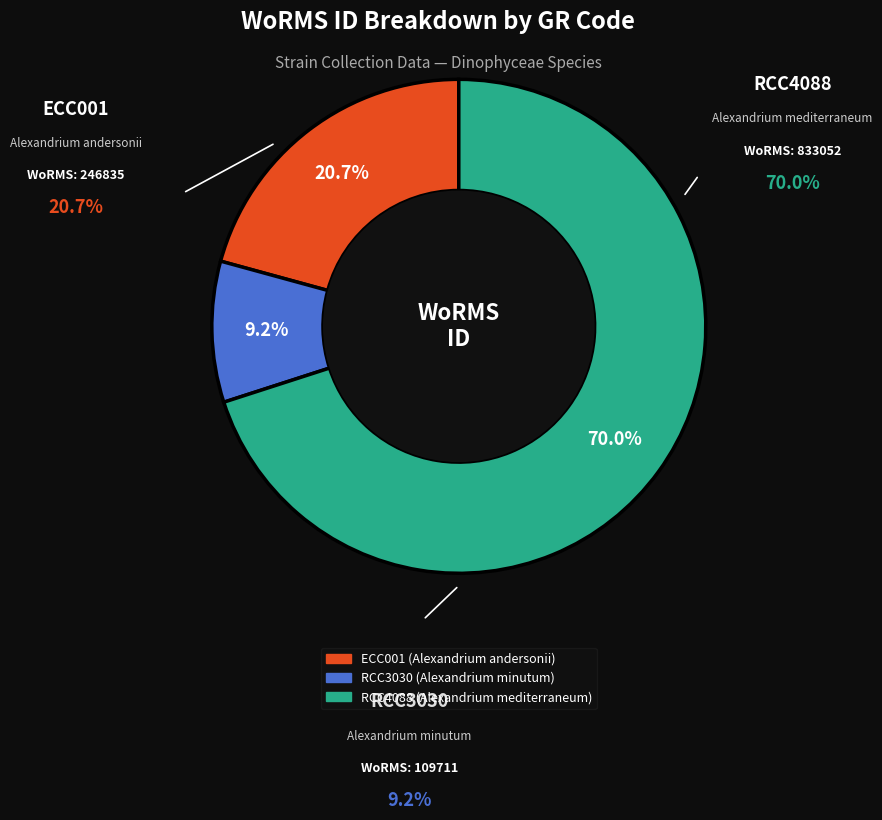

Between RCC3030 and ECC001, which is larger?

ECC001